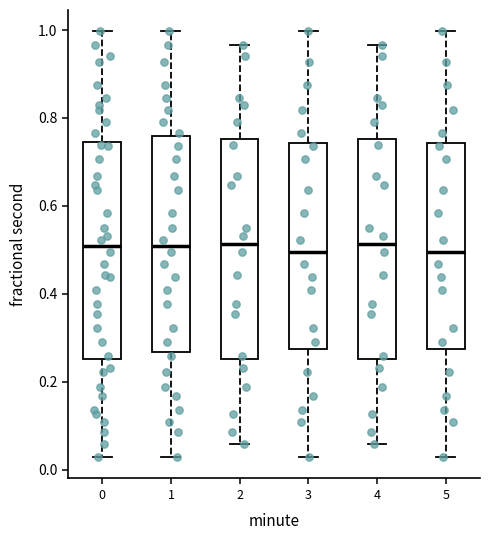

Reading left to right, read every box against the y-axis: the position of its median line, the range the box covers, and the ends of its whiskers. The values are not printed on the chart, so give them approximately, as read against the axis.

0: median 0.50, box 0.26 to 0.74, whiskers 0.02 to 1.00
1: median 0.50, box 0.26 to 0.76, whiskers 0.02 to 1.00
2: median 0.52, box 0.26 to 0.76, whiskers 0.06 to 0.96
3: median 0.50, box 0.28 to 0.74, whiskers 0.02 to 1.00
4: median 0.52, box 0.26 to 0.76, whiskers 0.06 to 0.96
5: median 0.50, box 0.28 to 0.74, whiskers 0.02 to 1.00